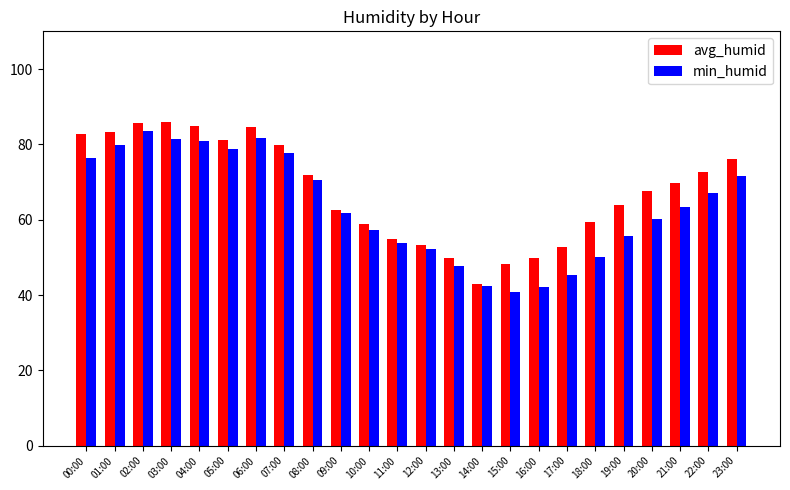

At which label does min_humid first exceed 63?

00:00